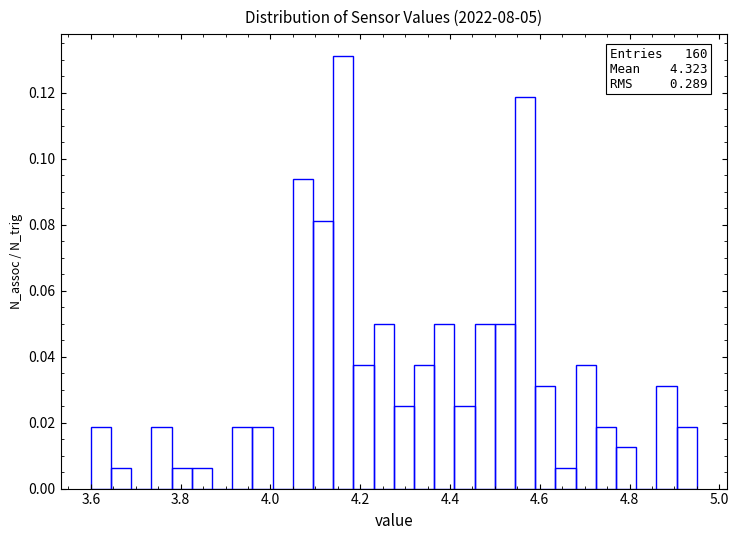

Read against the x-axis, roughly where is the centre of the tallest bar?

4.16